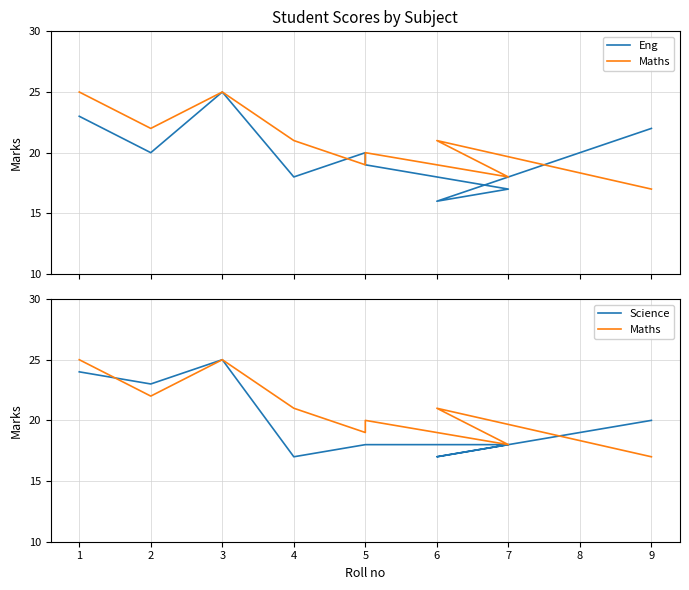

Does the chart have visible grid lines?

Yes